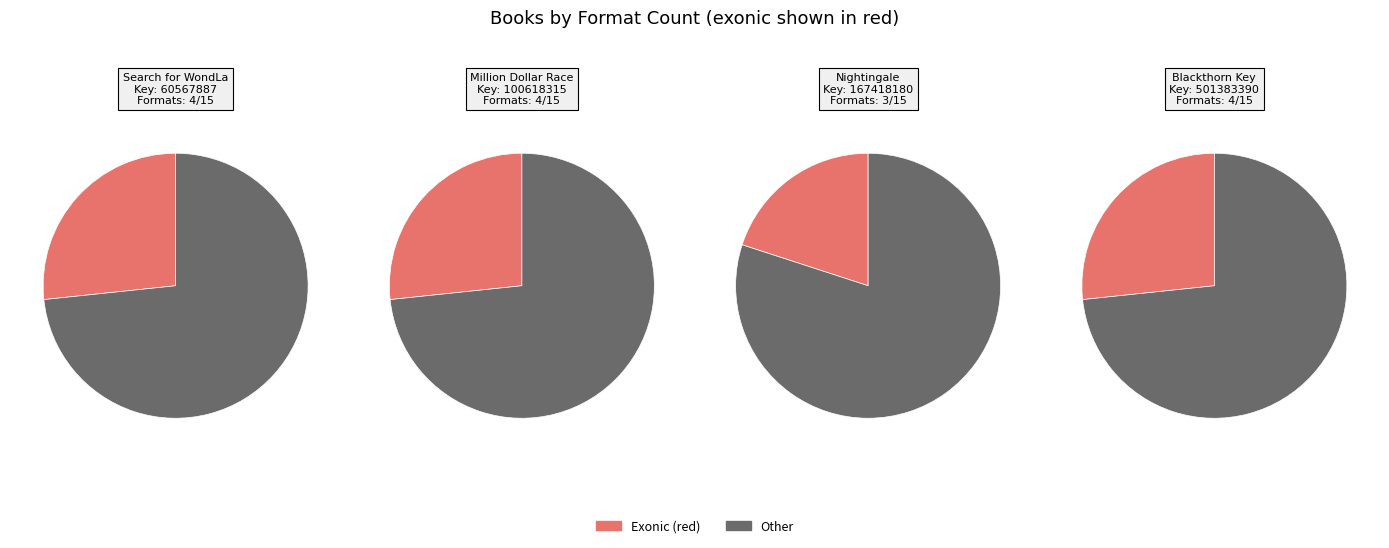

To the nearest percent, what percentage of the pie is Nightingale?

20%